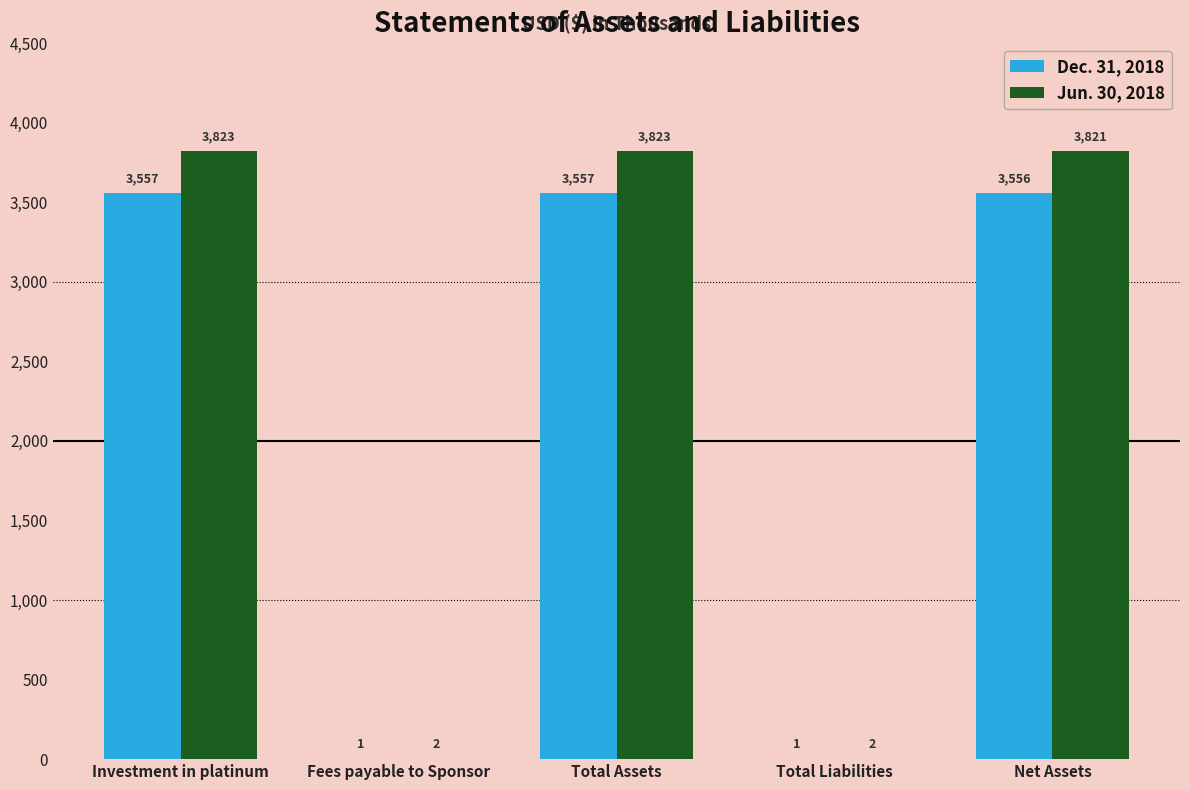

How many groups of bars are there?

5